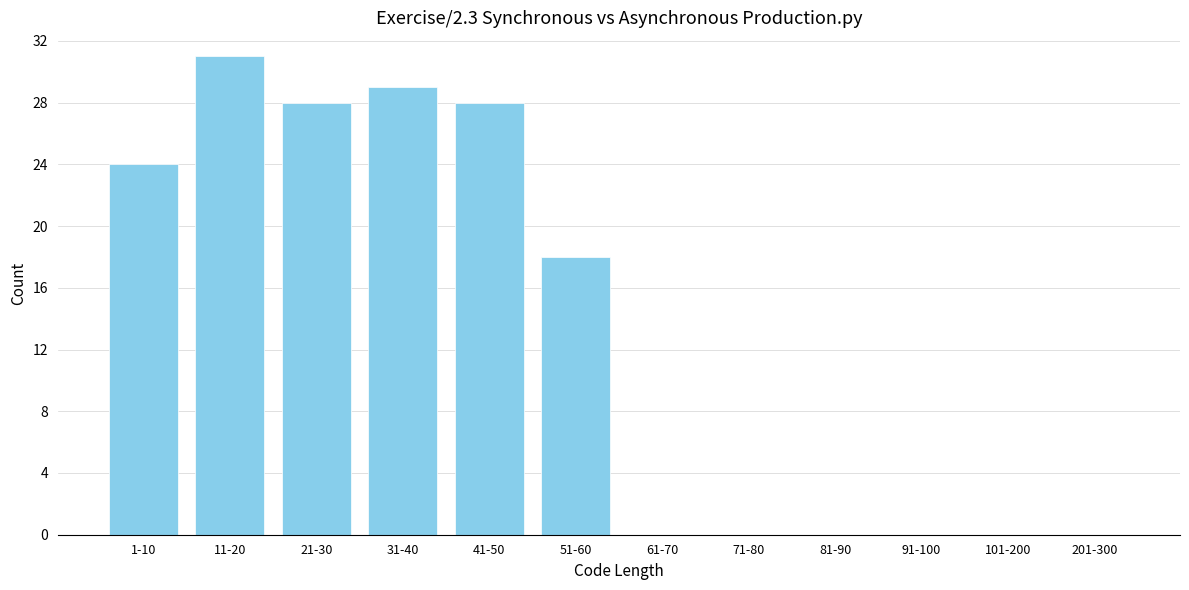

Reading left to right, what are all the values shown in this chart?

1-10=24	11-20=31	21-30=28	31-40=29	41-50=28	51-60=18	61-70=0	71-80=0	81-90=0	91-100=0	101-200=0	201-300=0